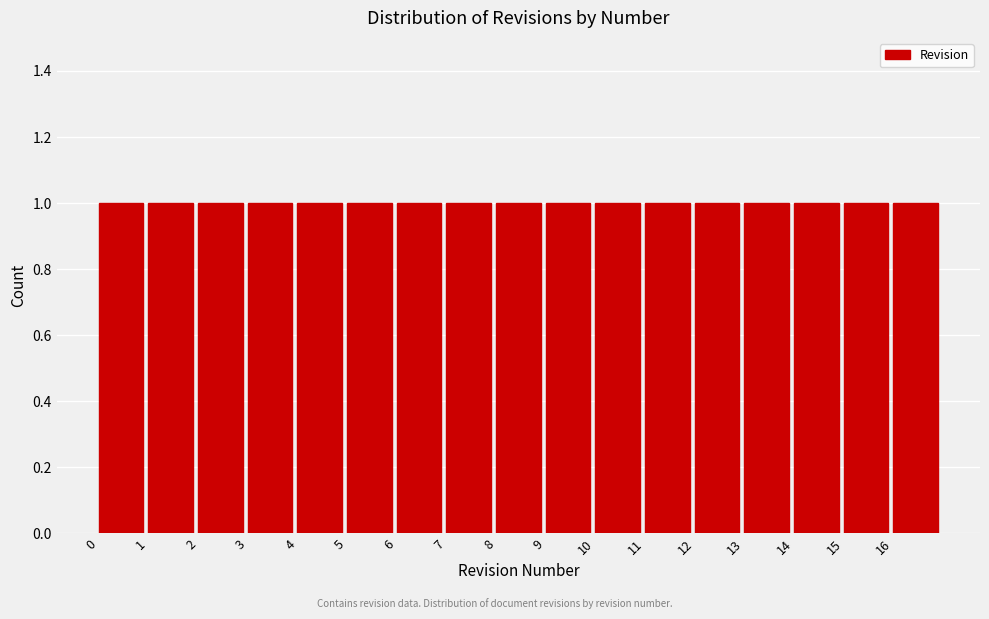

Reading left to right, transcribe this chart: for each bar, give the range it covers on the x-axis and its height. The values are not printed on the chart, so give them approximately, as read against the axis.

0 to 1: 1
1 to 2: 1
2 to 3: 1
3 to 4: 1
4 to 5: 1
5 to 6: 1
6 to 7: 1
7 to 8: 1
8 to 9: 1
9 to 10: 1
10 to 11: 1
11 to 12: 1
12 to 13: 1
13 to 14: 1
14 to 15: 1
15 to 16: 1
16 to 17: 1